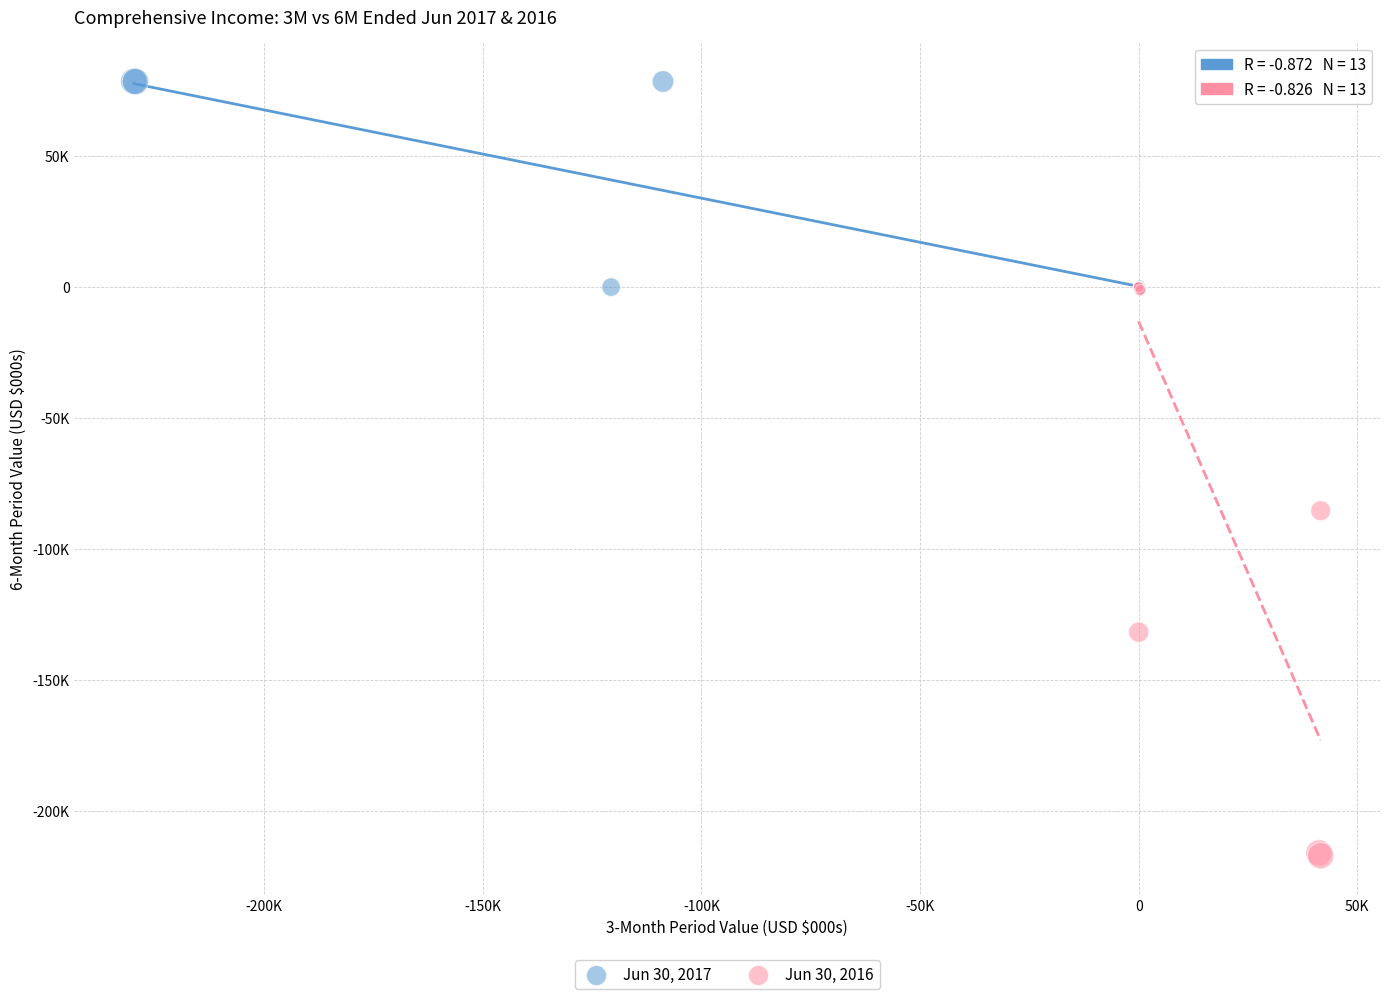

What are all the series names shown in the legend?

Jun 30, 2017, Jun 30, 2016